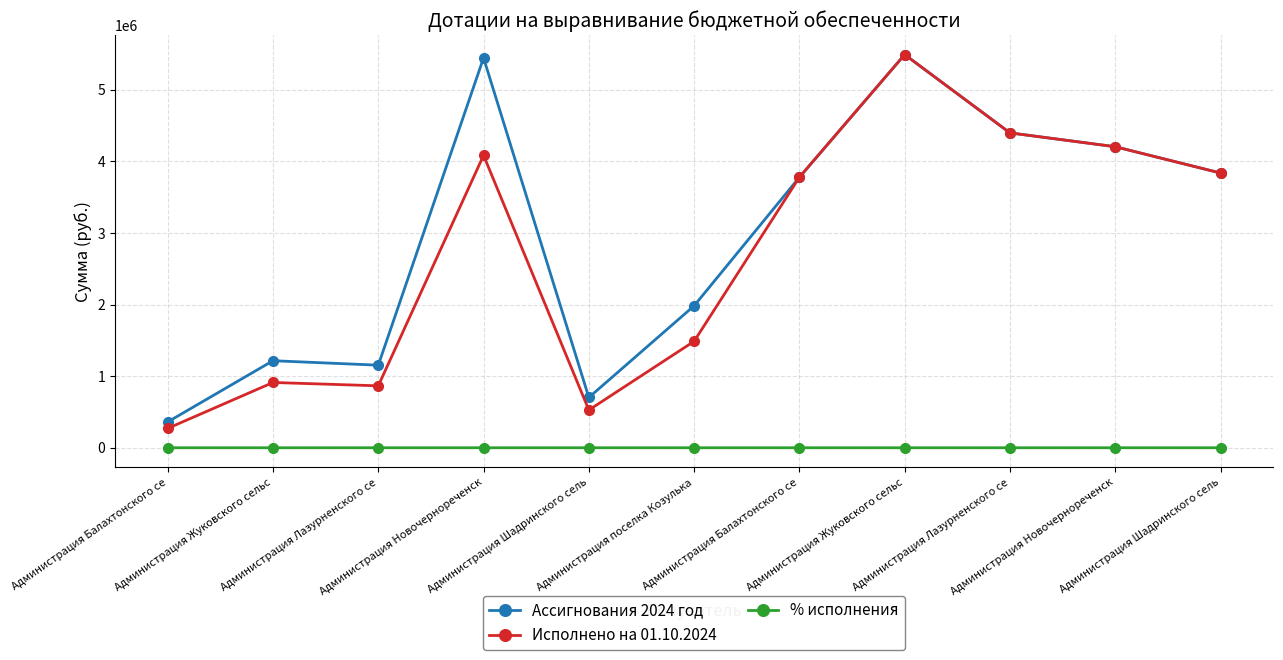

What is the sum of the Ассигнования 2024 год values at Администрация Балахтонского се and Администрация Балахтонского се?

4137440.0